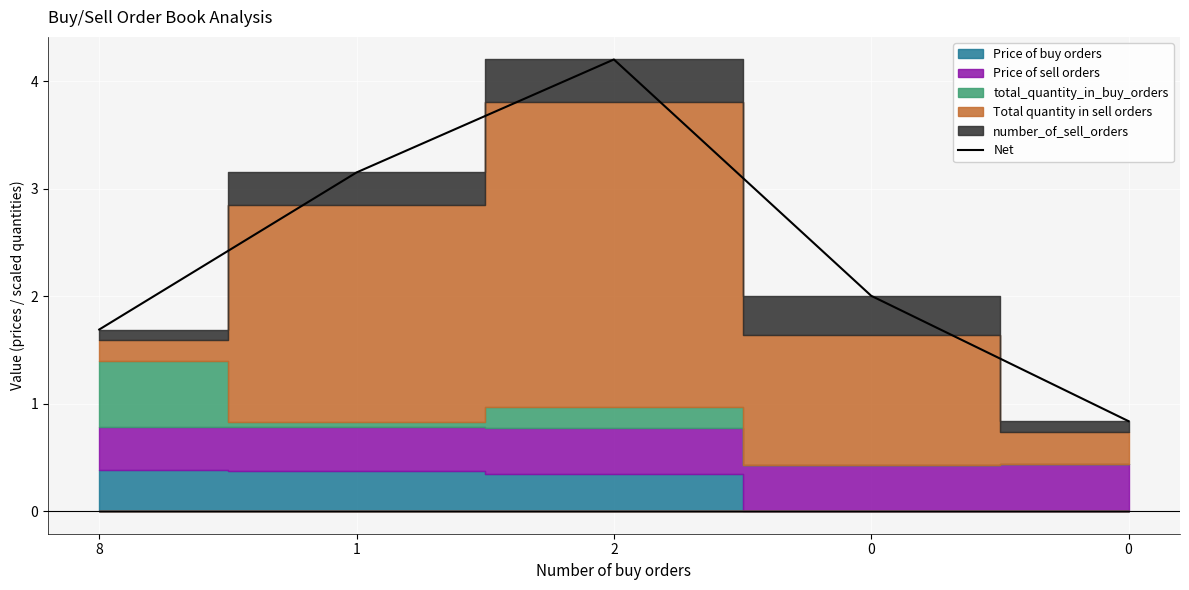

Reading left to right, extract all data points from this chart.

8=1.7	1=3.1	2=4.2	0=2.0	0=0.8